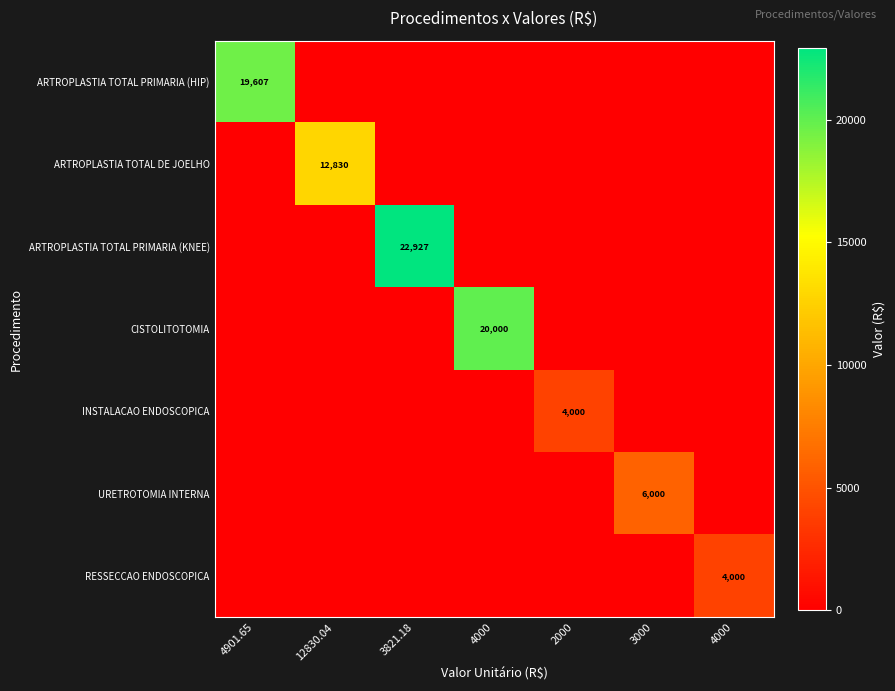

What is the total value across all series at 2000?

4000.0